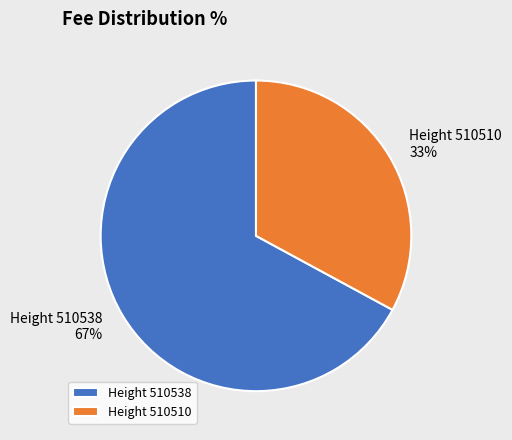

How many slices are in this pie chart?

2